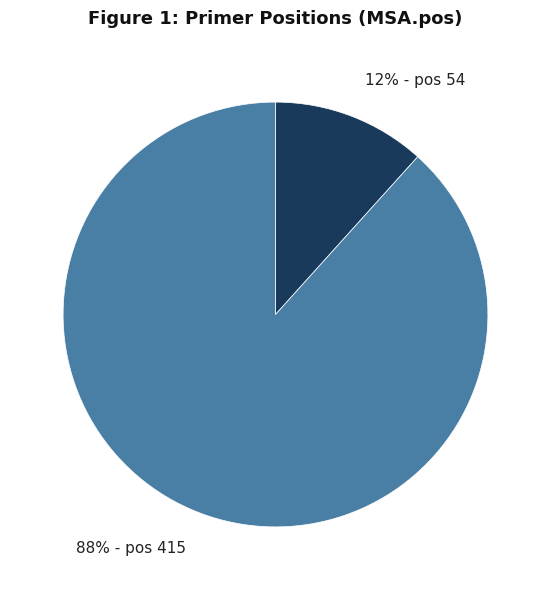

Is there a majority slice in this chart?

Yes